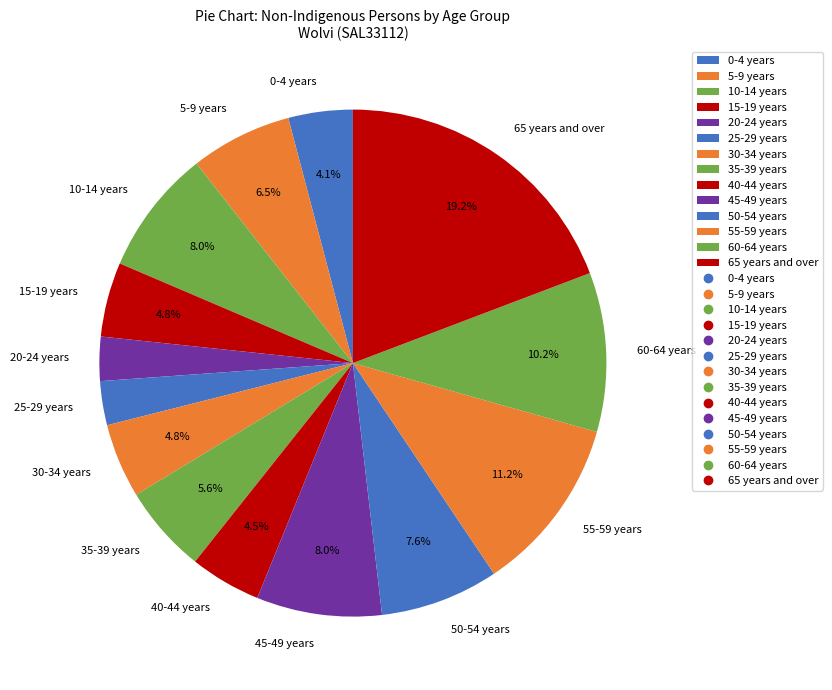

To the nearest percent, what portion does 10-14 years represent?

8%